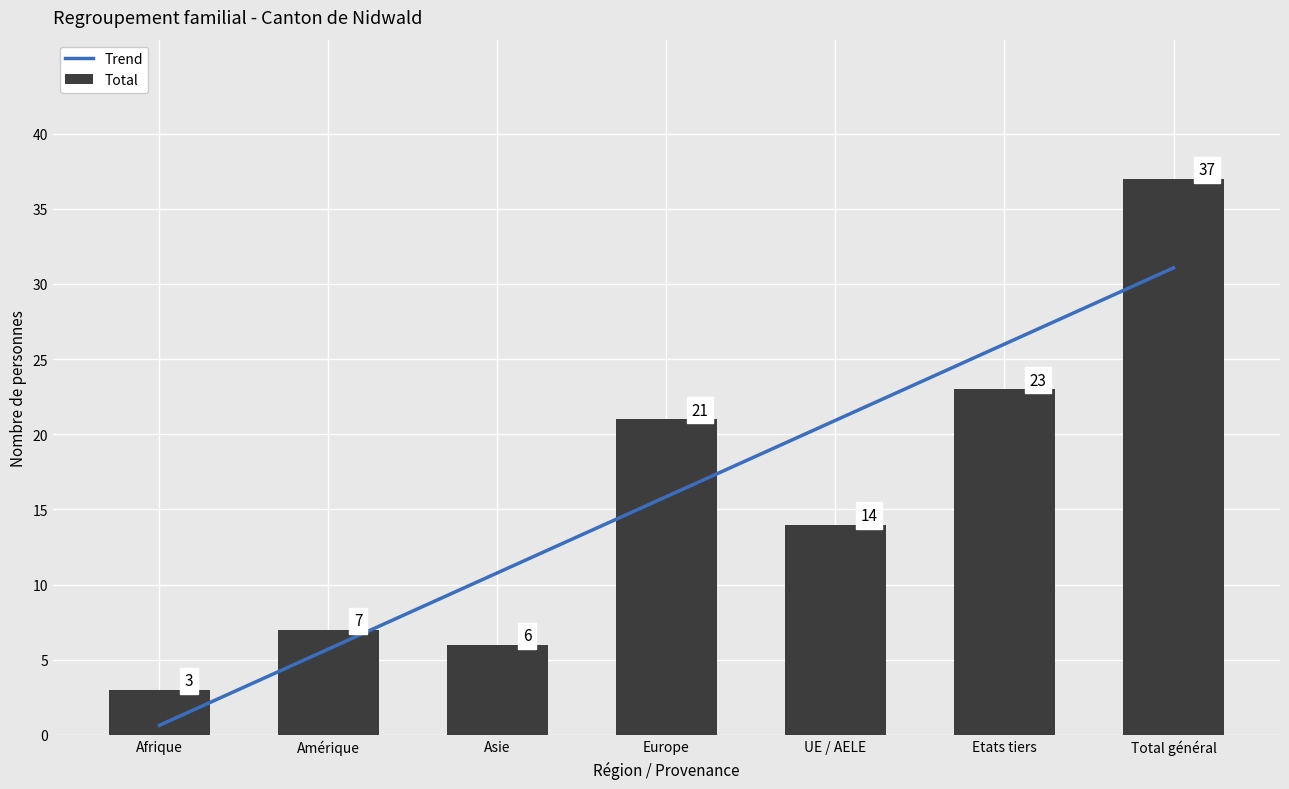

At which category does the chart reach its minimum across all series?

Afrique